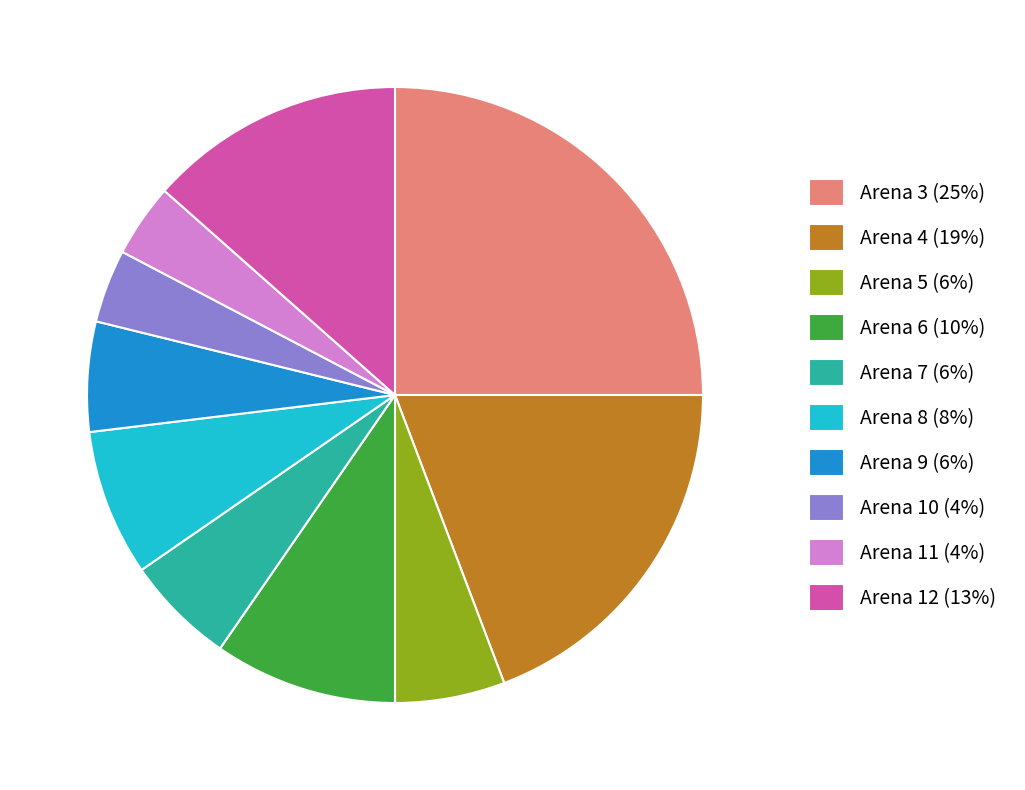

Which has a higher value, Arena 3 (25%) or Arena 7 (6%)?

Arena 3 (25%)